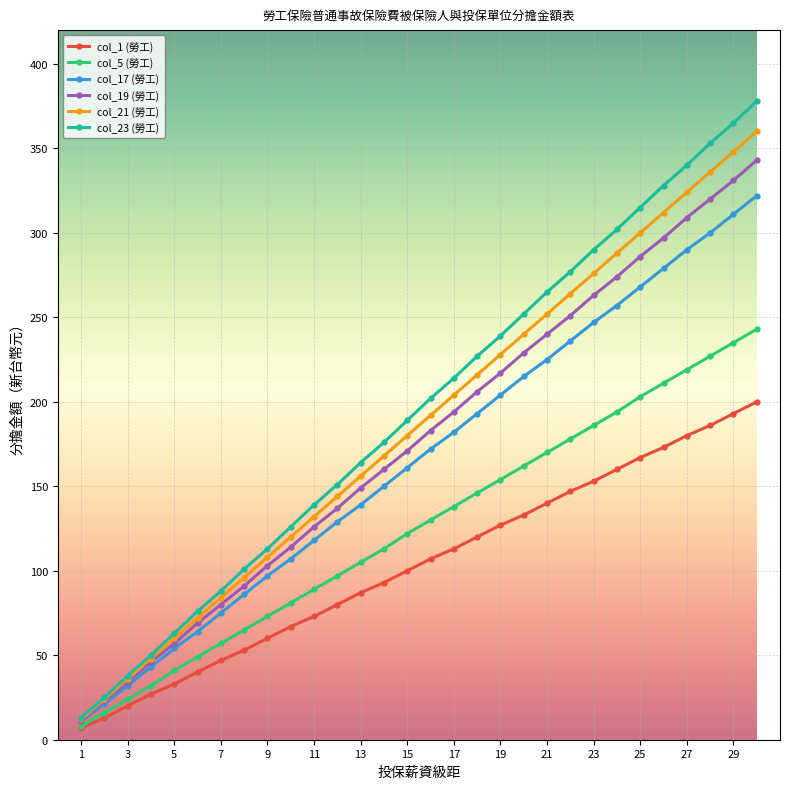

Which series has the largest range (max minus min)?

col_23 (勞工)